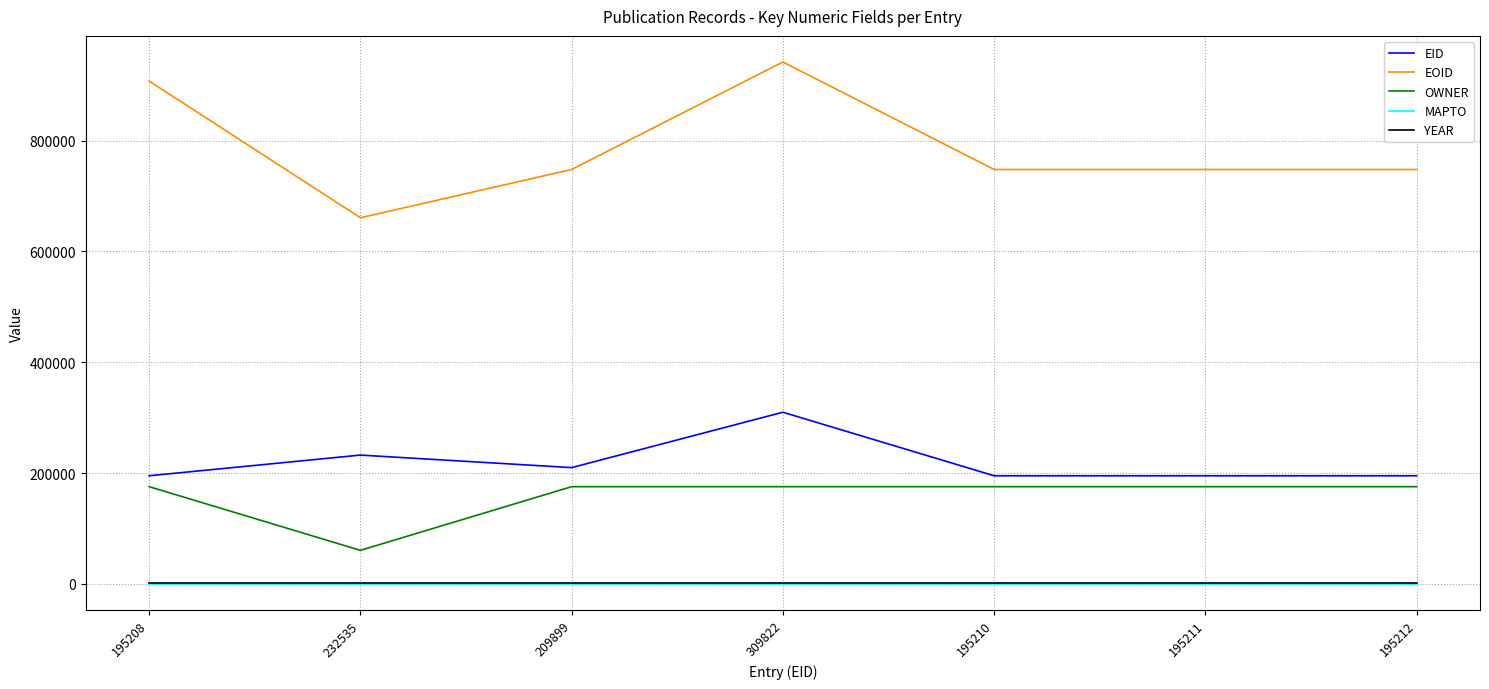

Which series changed the most between 195208 and 309822?

EID